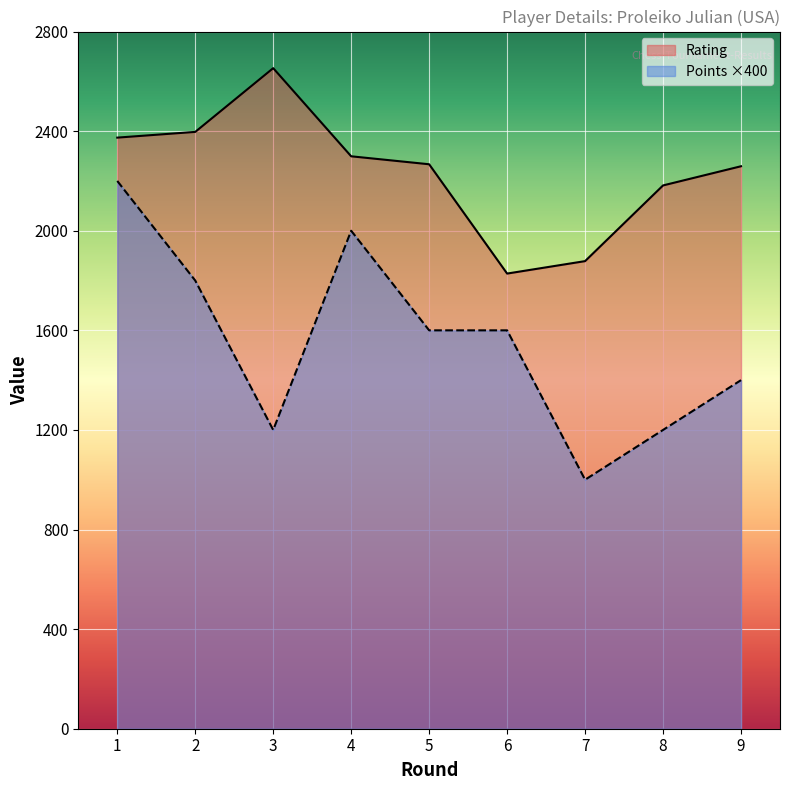

Reading left to right, list all the values displayed in this chart.

Rating: 2374	2397	2653	2299	2267	1828	1878	2182	2259
Points: 2200	1800	1200	2000	1600	1600	1000	1200	1400